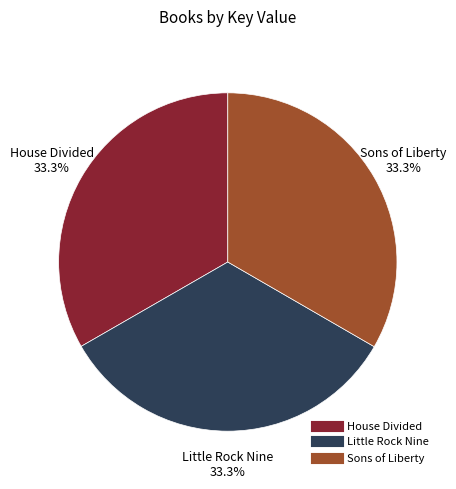

What portion of the pie excludes Sons of Liberty?

66.7%